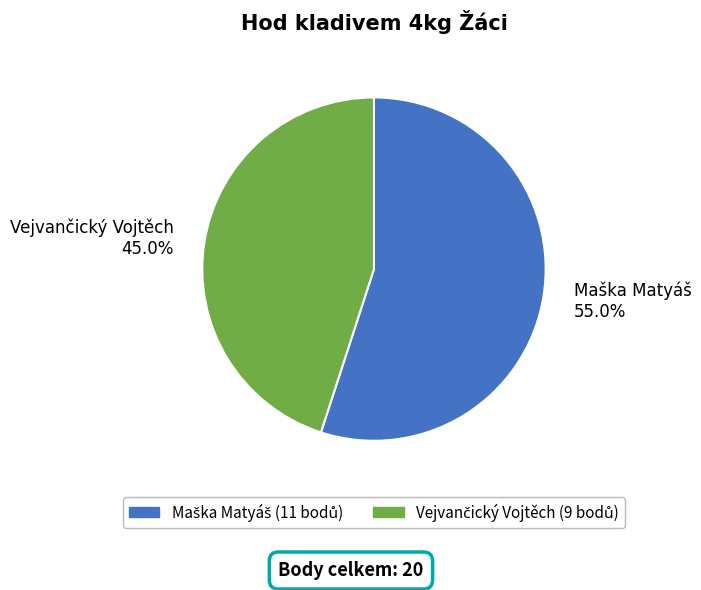

Count the number of slices in the pie.

2